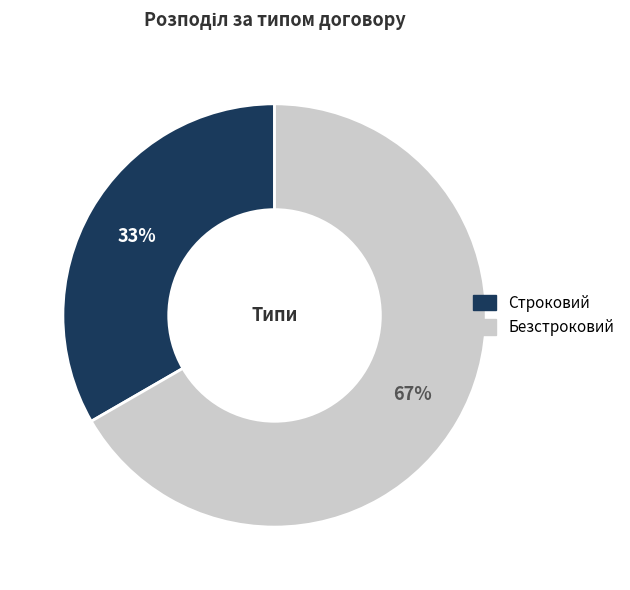

To the nearest percent, what is the average slice percentage?

50%